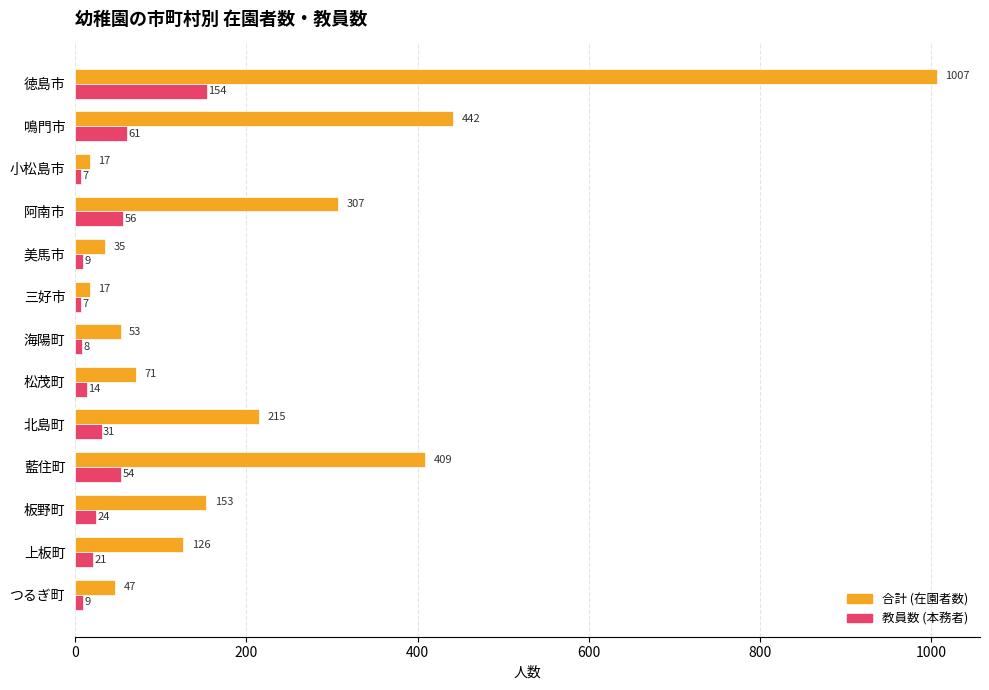

What are all the series names shown in the legend?

合計 (在園者数), 教員数 (本務者)